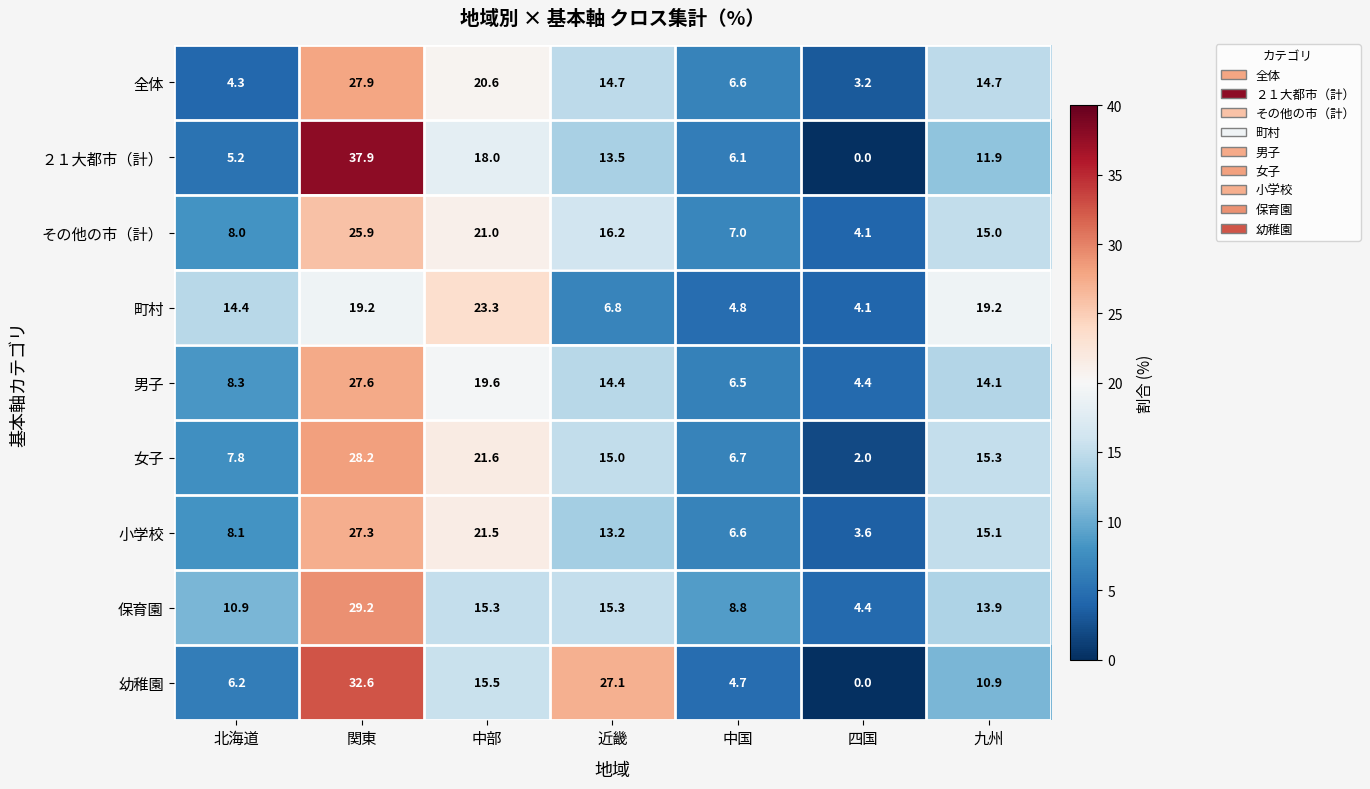

At which label is 男子 closest to 16?

近畿